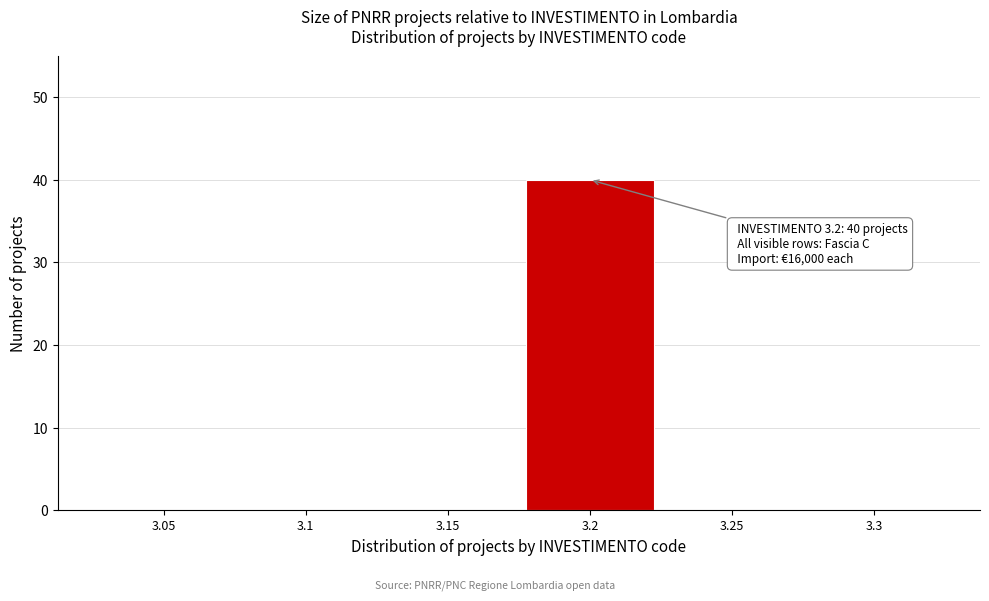

Reading left to right, extract all data points from this chart.

3.05=0	3.1=0	3.15=0	3.2=40	3.25=0	3.3=0